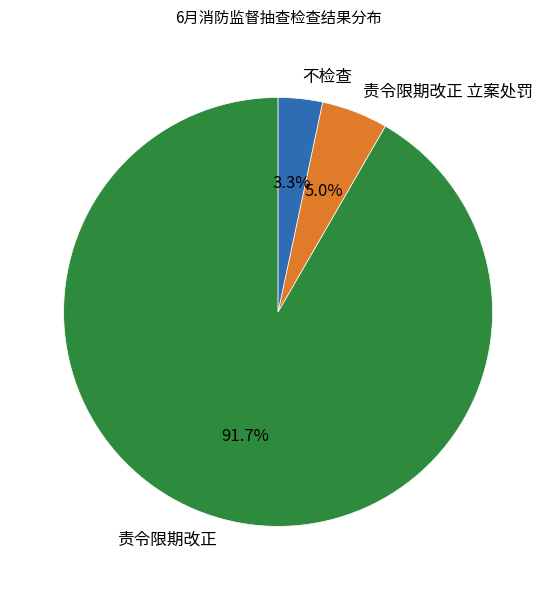

Does 责令限期改正 立案处罚 represent more than half of the total?

No